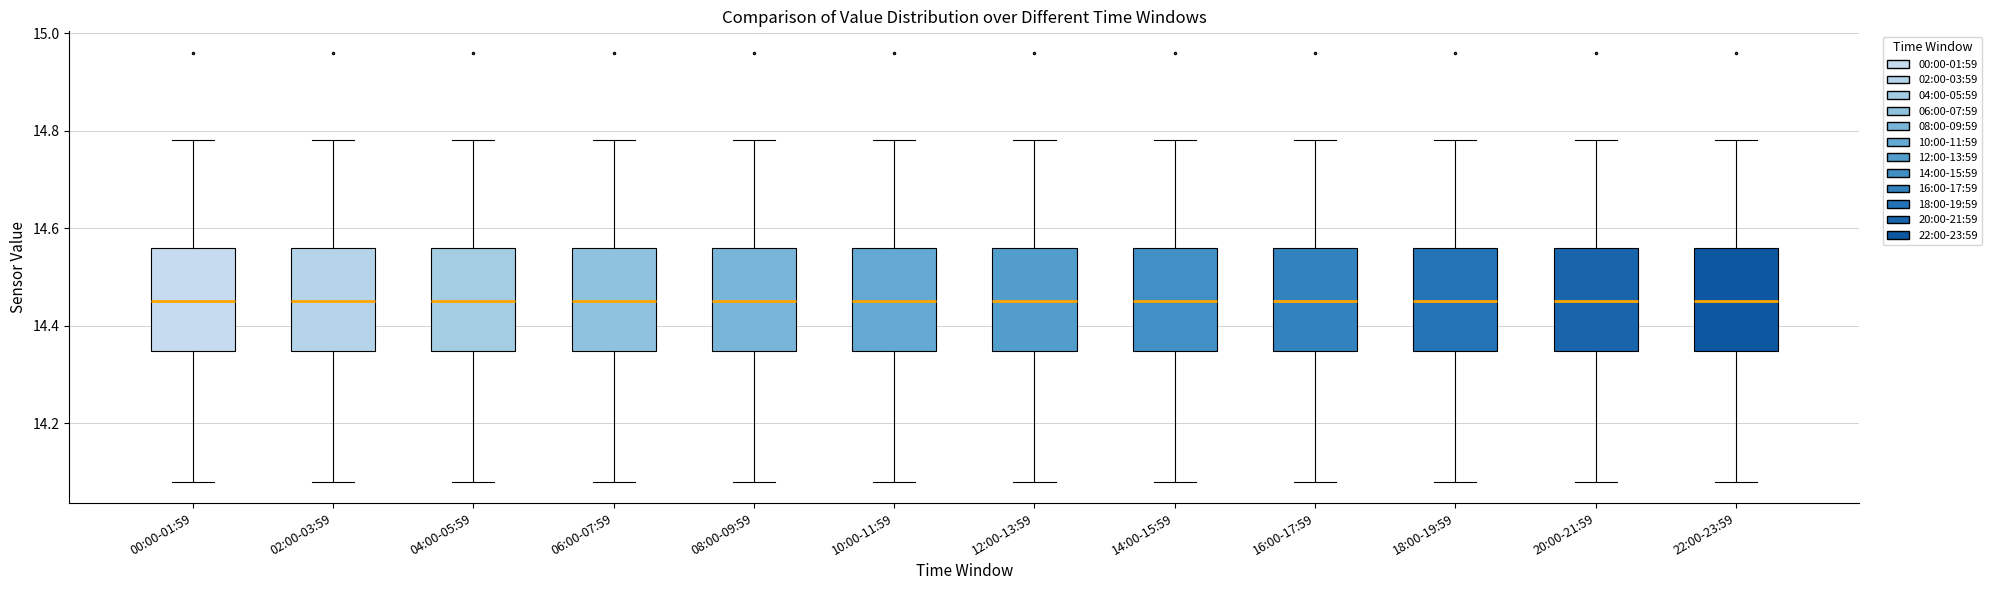

Reading left to right, read every box against the y-axis: the position of its median line, the range the box covers, and the ends of its whiskers. The values are not printed on the chart, so give them approximately, as read against the axis.

00:00-01:59: median 14.46, box 14.34 to 14.56, whiskers 14.08 to 14.78
02:00-03:59: median 14.46, box 14.34 to 14.56, whiskers 14.08 to 14.78
04:00-05:59: median 14.46, box 14.34 to 14.56, whiskers 14.08 to 14.78
06:00-07:59: median 14.46, box 14.34 to 14.56, whiskers 14.08 to 14.78
08:00-09:59: median 14.46, box 14.34 to 14.56, whiskers 14.08 to 14.78
10:00-11:59: median 14.46, box 14.34 to 14.56, whiskers 14.08 to 14.78
12:00-13:59: median 14.46, box 14.34 to 14.56, whiskers 14.08 to 14.78
14:00-15:59: median 14.46, box 14.34 to 14.56, whiskers 14.08 to 14.78
16:00-17:59: median 14.46, box 14.34 to 14.56, whiskers 14.08 to 14.78
18:00-19:59: median 14.46, box 14.34 to 14.56, whiskers 14.08 to 14.78
20:00-21:59: median 14.46, box 14.34 to 14.56, whiskers 14.08 to 14.78
22:00-23:59: median 14.46, box 14.34 to 14.56, whiskers 14.08 to 14.78